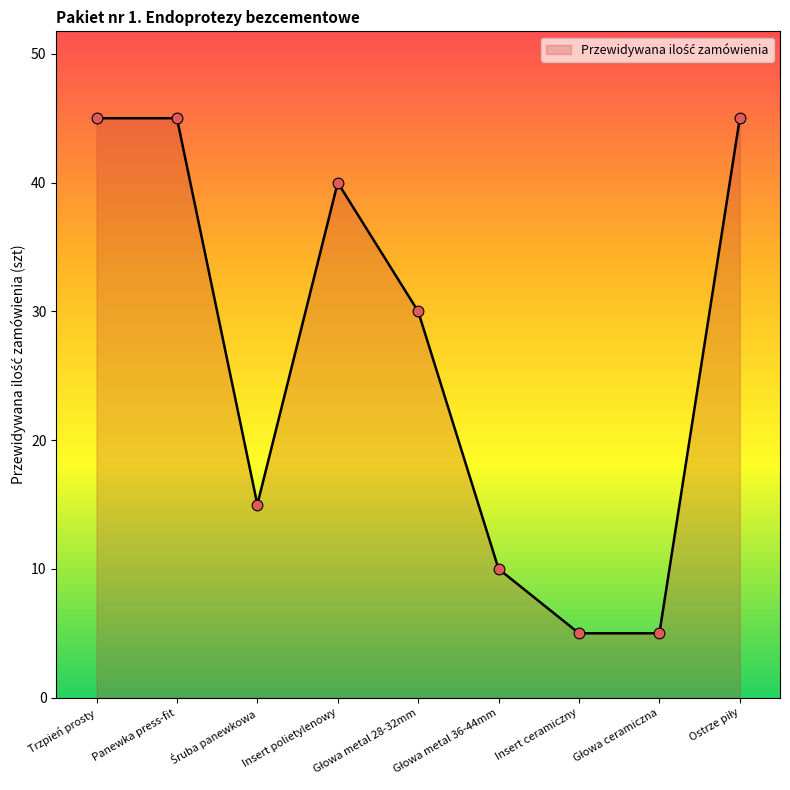

Which has a higher value, Insert polietylenowy or Panewka press-fit?

Panewka press-fit